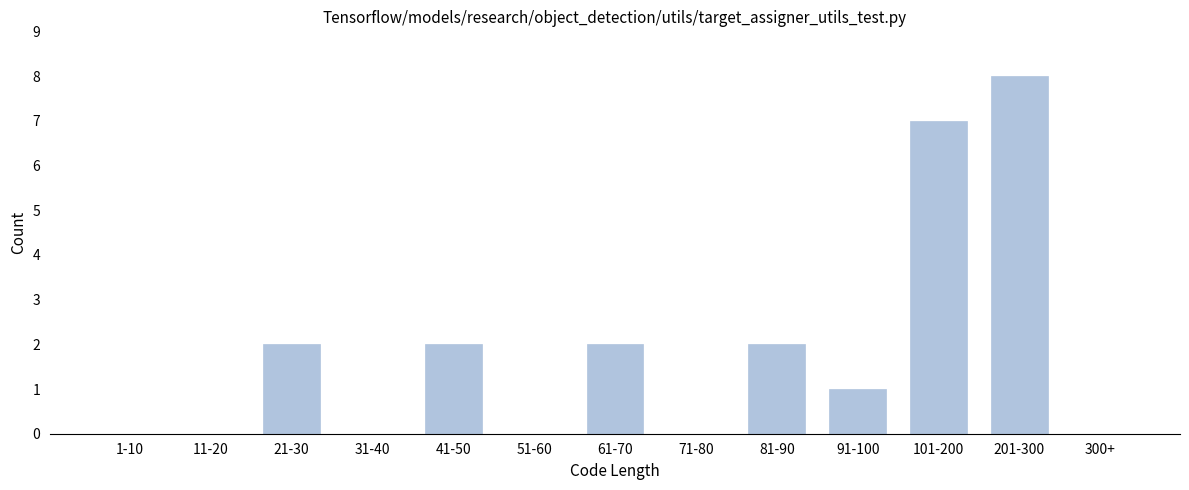

Reading left to right, extract all data points from this chart.

1-10=0	11-20=0	21-30=2	31-40=0	41-50=2	51-60=0	61-70=2	71-80=0	81-90=2	91-100=1	101-200=7	201-300=8	300+=0